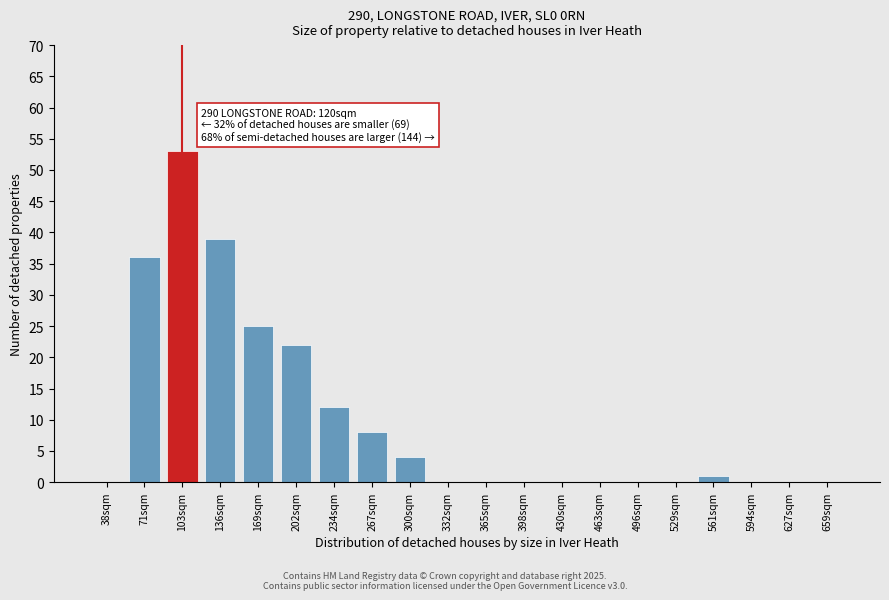

Reading right to left, extract all data points from this chart.

659sqm=0	627sqm=0	594sqm=0	561sqm=1	529sqm=0	496sqm=0	463sqm=0	430sqm=0	398sqm=0	365sqm=0	332sqm=0	300sqm=4	267sqm=8	234sqm=12	202sqm=22	169sqm=25	136sqm=39	103sqm=53	71sqm=36	38sqm=0